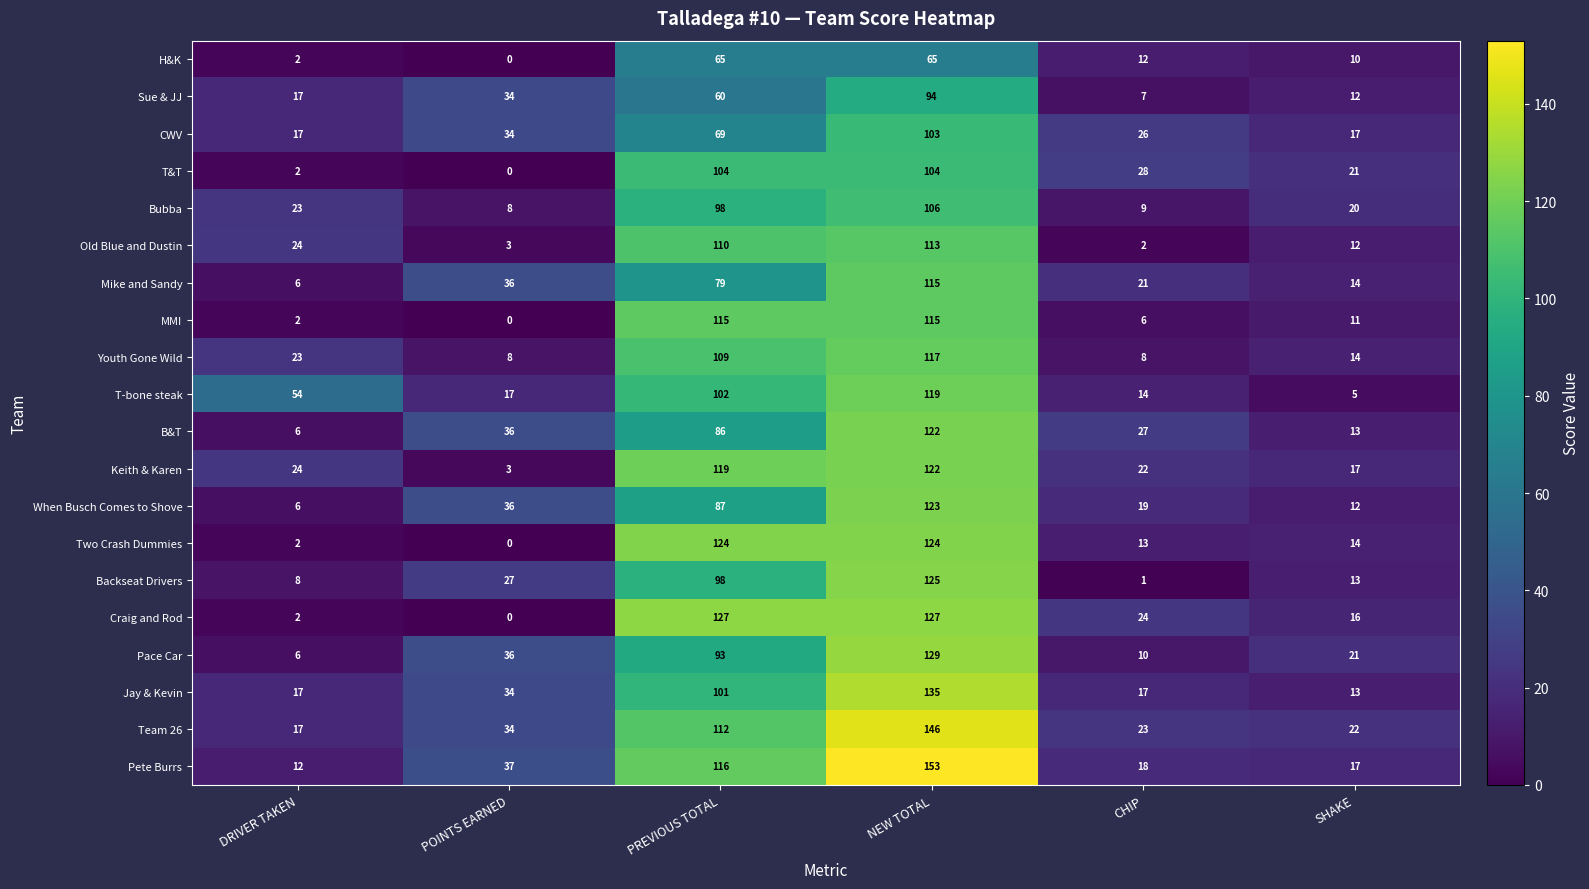

Is the value of Backseat Drivers at PREVIOUS TOTAL greater than the value of Jay & Kevin at POINTS EARNED?

Yes